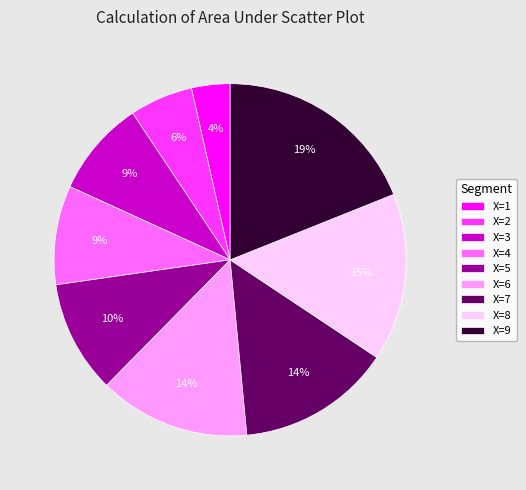

Which category has the smallest portion of the pie?

X=1